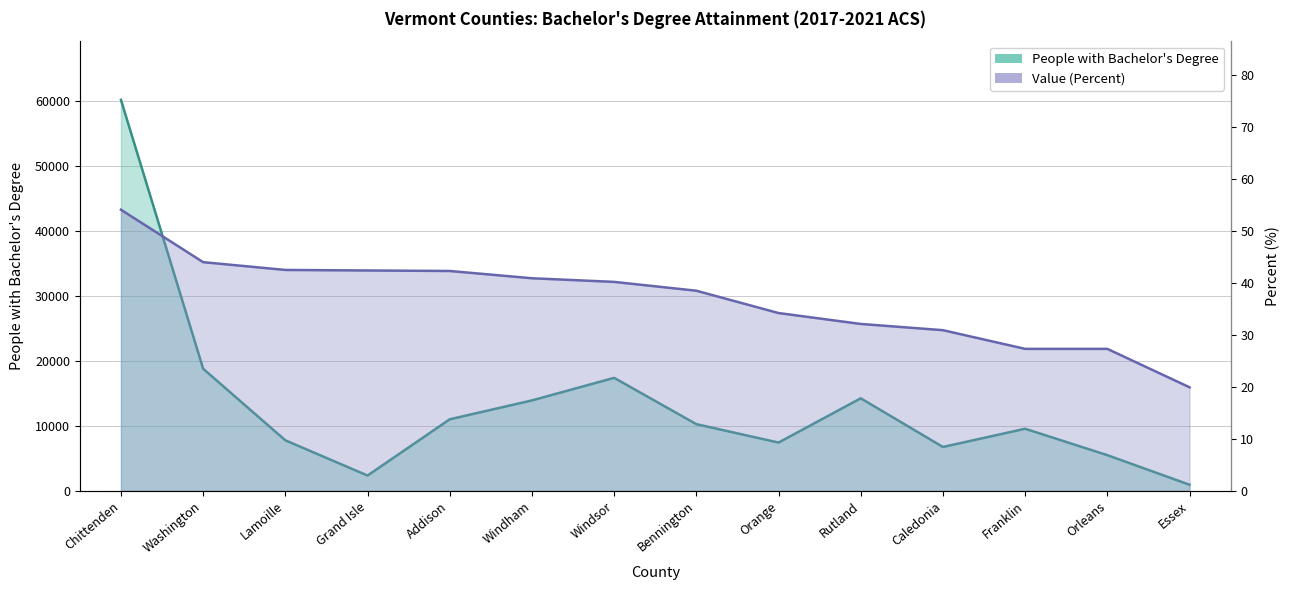

True or false: People with Bachelor's Degree and Value (Percent) intersect in this chart.

False